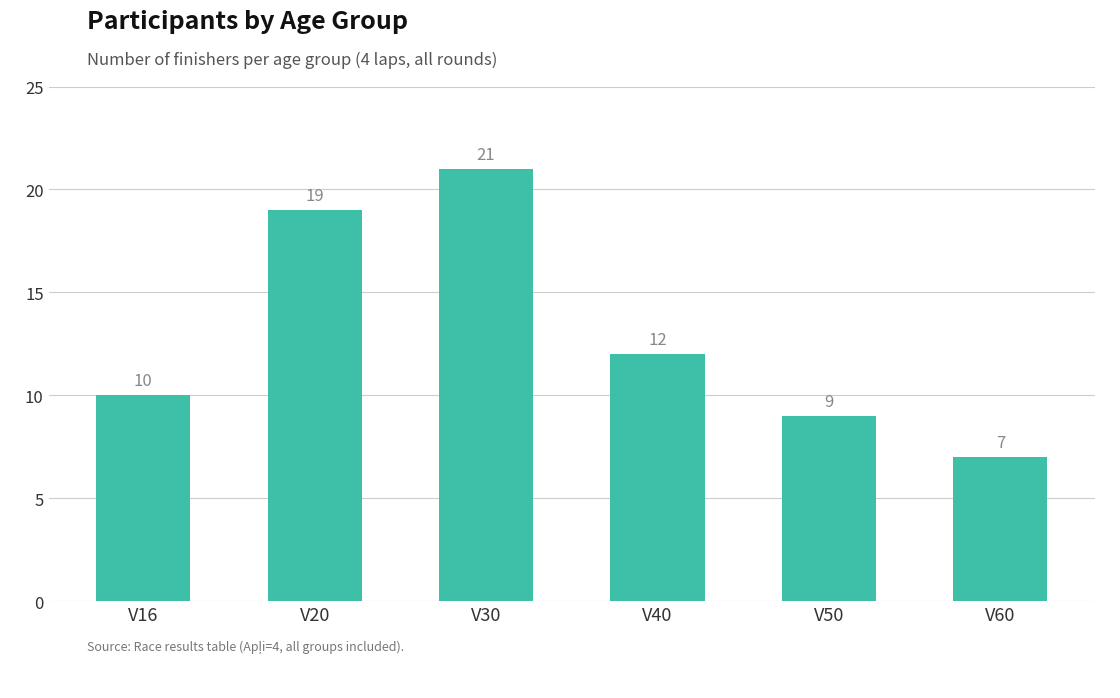

Reading right to left, extract all data points from this chart.

7	9	12	21	19	10